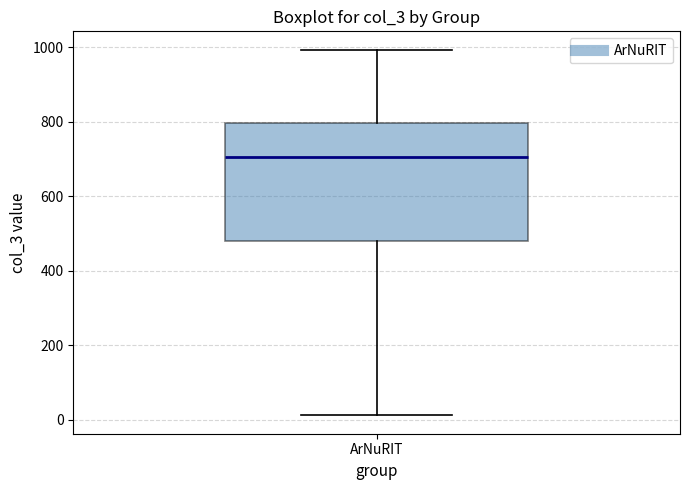

Read this box plot against the y-axis: the position of the median line, the range covered by the box, and the ends of both whiskers. The values are not printed on the chart, so give them approximately, as read against the axis.

median 700, box 480 to 800, whiskers 20 to 1000